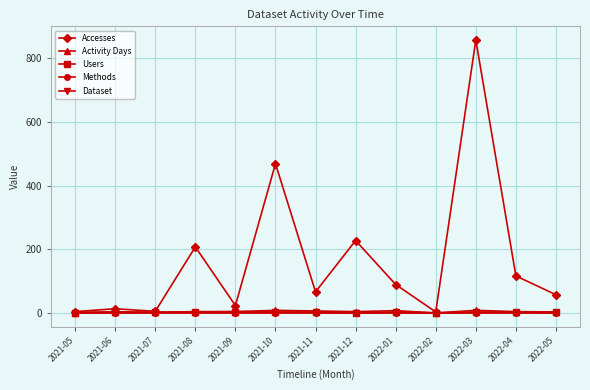

Which series has the widest spread of values?

Accesses